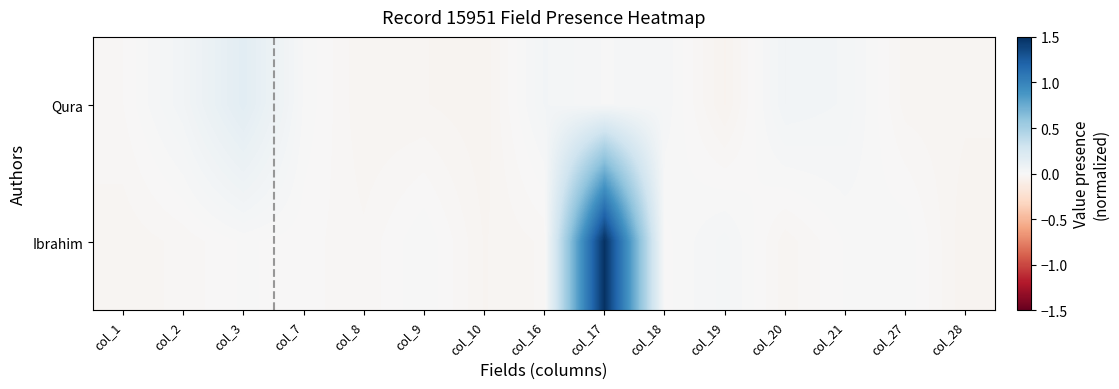

What is the greatest value displayed?

1.5